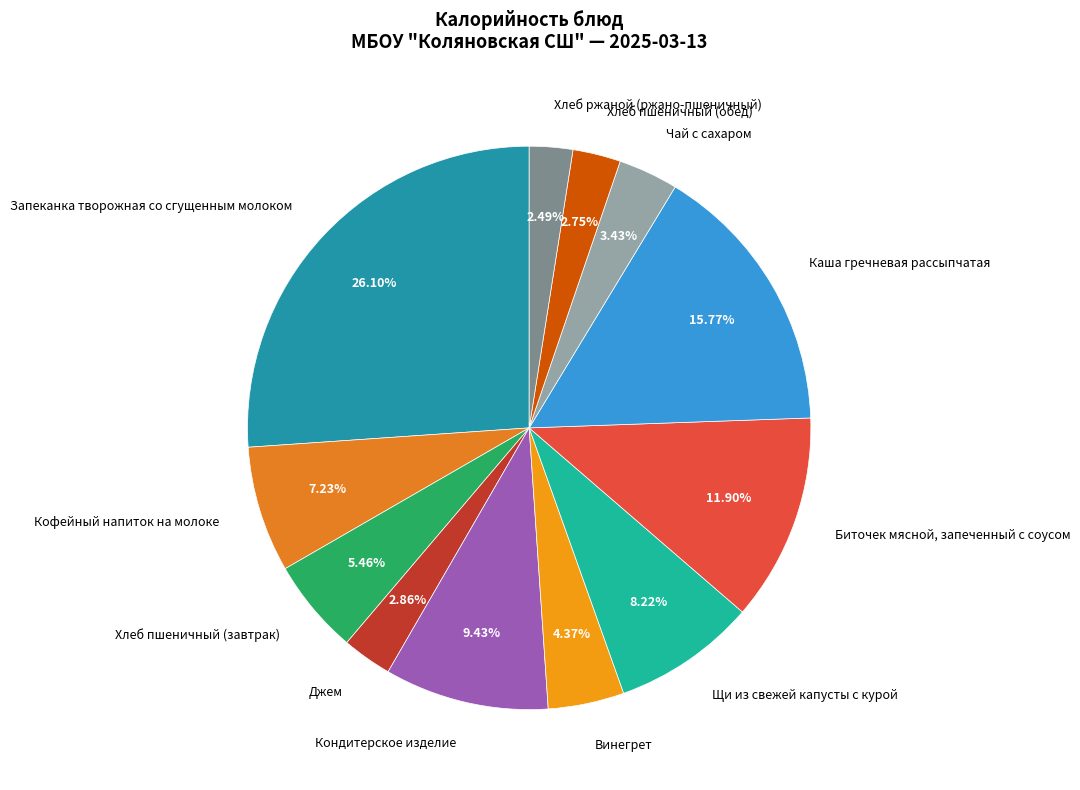

How many segments does this pie chart have?

12